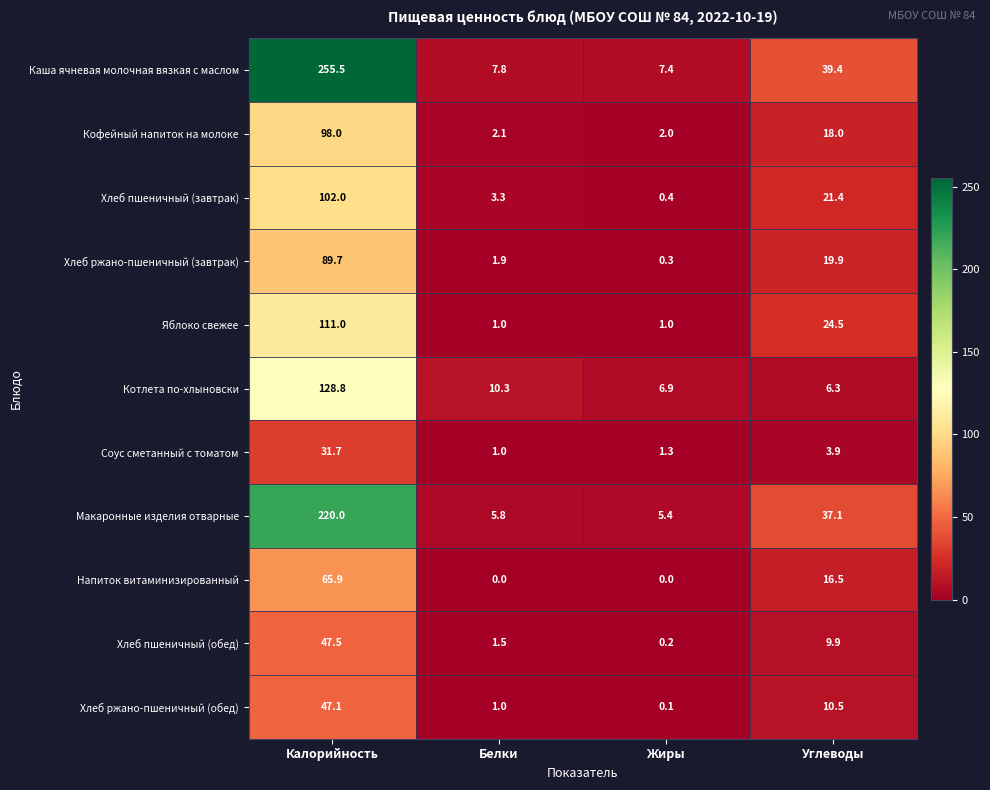

The value of Макаронные изделия отварные at Жиры is 5.4. True or false?

True